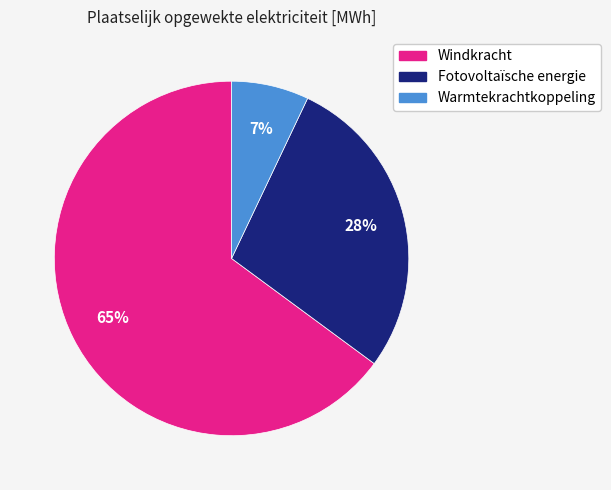

To the nearest percent, what is the difference between the Fotovoltaïsche energie and Warmtekrachtkoppeling slice percentages?

21%